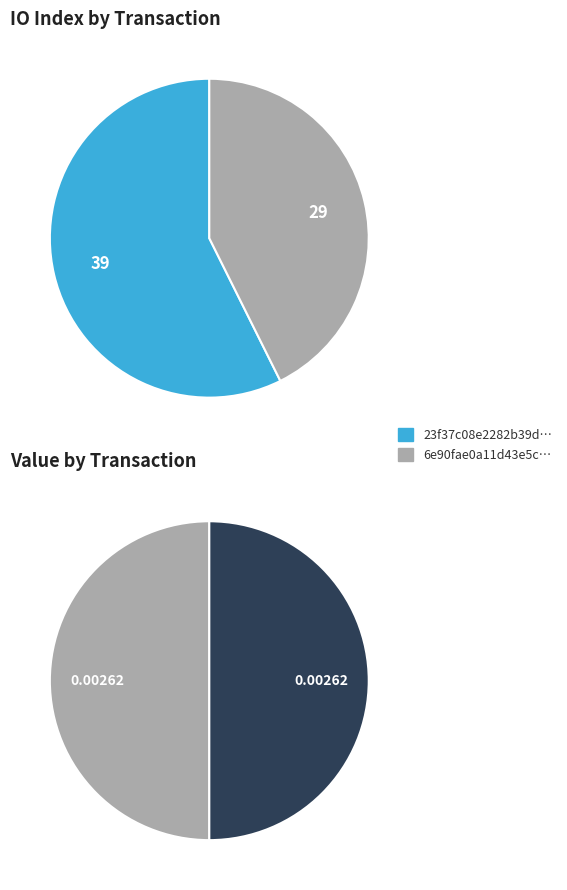

Count the number of slices in the pie.

2